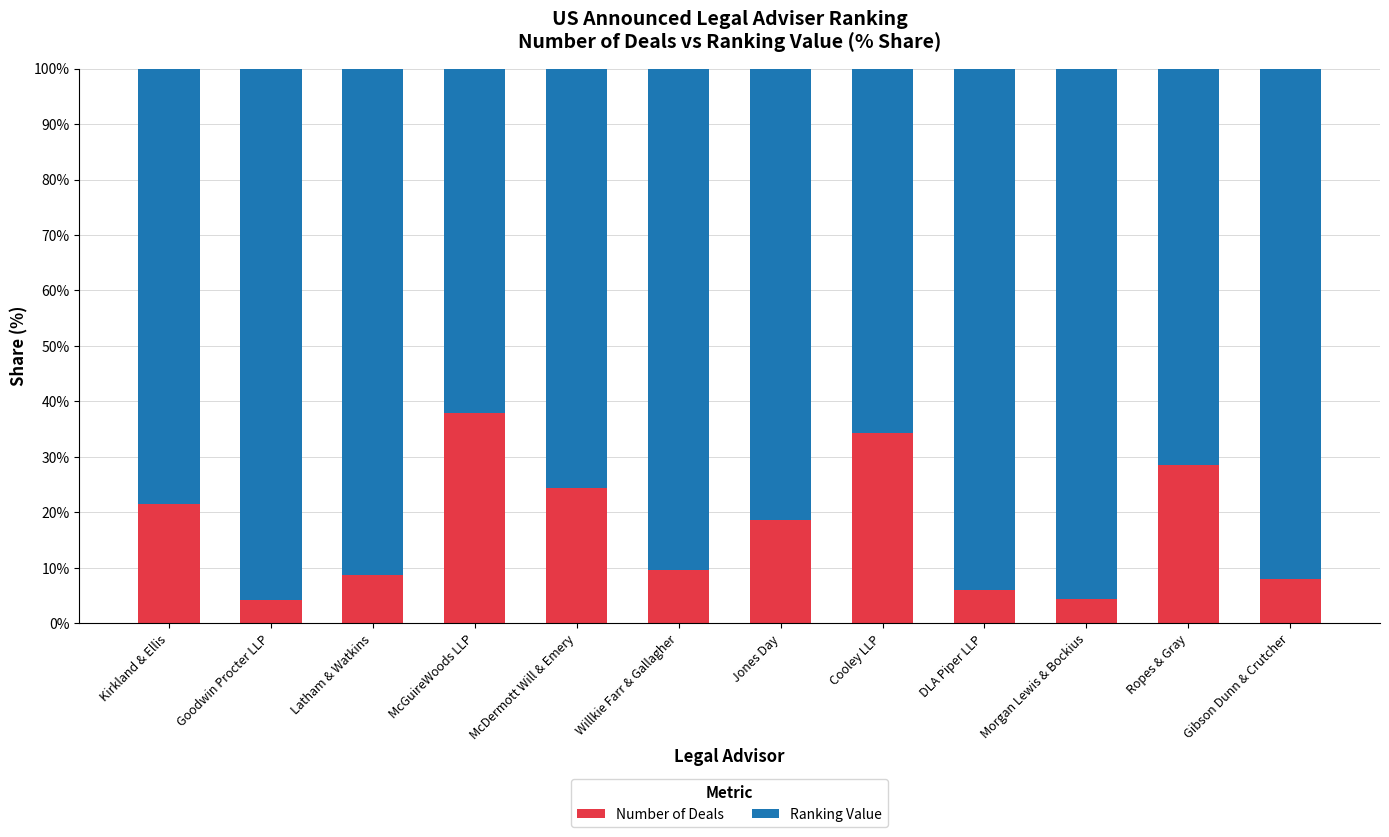

What is the sum of the Number of Deals values at DLA Piper LLP and Goodwin Procter LLP?

10.0